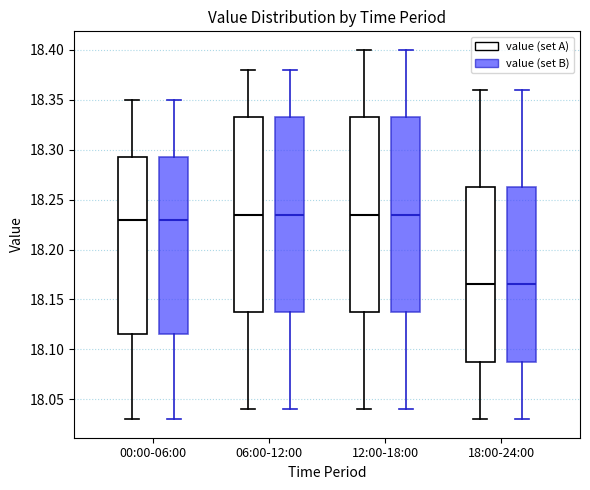

Reading left to right, read every box against the y-axis: the position of its median line, the range the box covers, and the ends of its whiskers. The values are not printed on the chart, so give them approximately, as read against the axis.

00:00-06:00 (value (set A)): median 18.230, box 18.115 to 18.295, whiskers 18.030 to 18.350
00:00-06:00 (value (set B)): median 18.230, box 18.115 to 18.295, whiskers 18.030 to 18.350
06:00-12:00 (value (set A)): median 18.235, box 18.140 to 18.335, whiskers 18.040 to 18.380
06:00-12:00 (value (set B)): median 18.235, box 18.140 to 18.335, whiskers 18.040 to 18.380
12:00-18:00 (value (set A)): median 18.235, box 18.140 to 18.335, whiskers 18.040 to 18.400
12:00-18:00 (value (set B)): median 18.235, box 18.140 to 18.335, whiskers 18.040 to 18.400
18:00-24:00 (value (set A)): median 18.165, box 18.090 to 18.265, whiskers 18.030 to 18.360
18:00-24:00 (value (set B)): median 18.165, box 18.090 to 18.265, whiskers 18.030 to 18.360